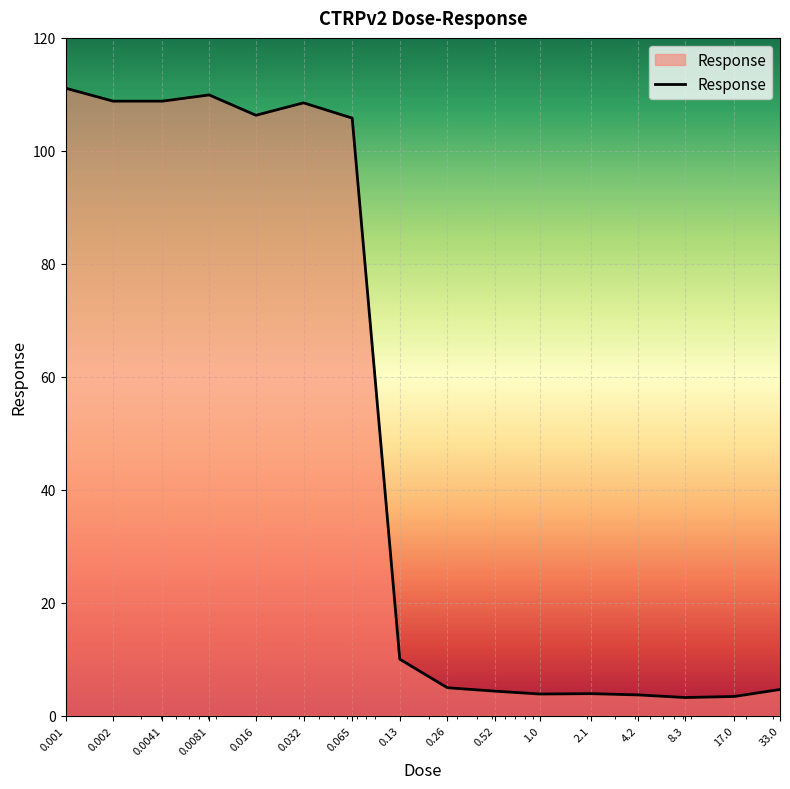

What is the greatest value displayed?

111.1